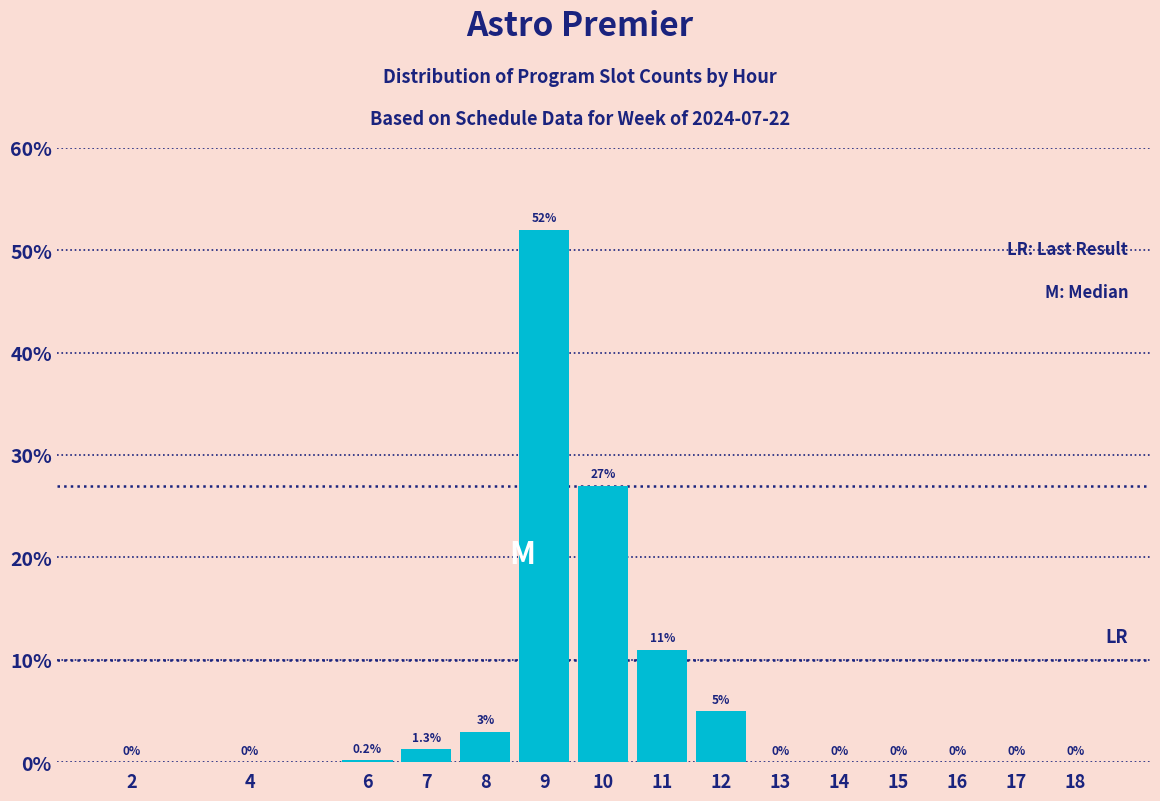

Reading right to left, transcribe all the data shown in this chart.

18=0.0	17=0.0	16=0.0	15=0.0	14=0.0	13=0.0	12=5.0	11=11.0	10=27.0	9=52.0	8=3.0	7=1.3	6=0.2	4=0.0	2=0.0